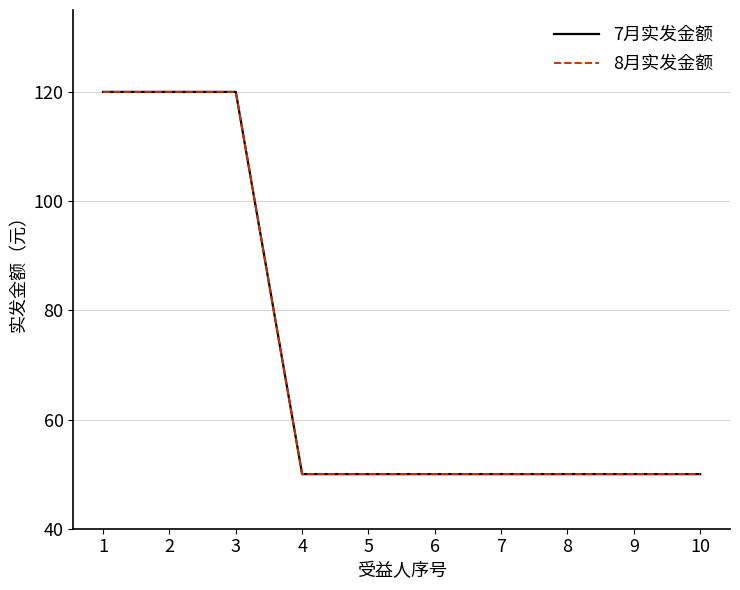

Between 2 and 9, which series saw the biggest shift?

7月实发金额